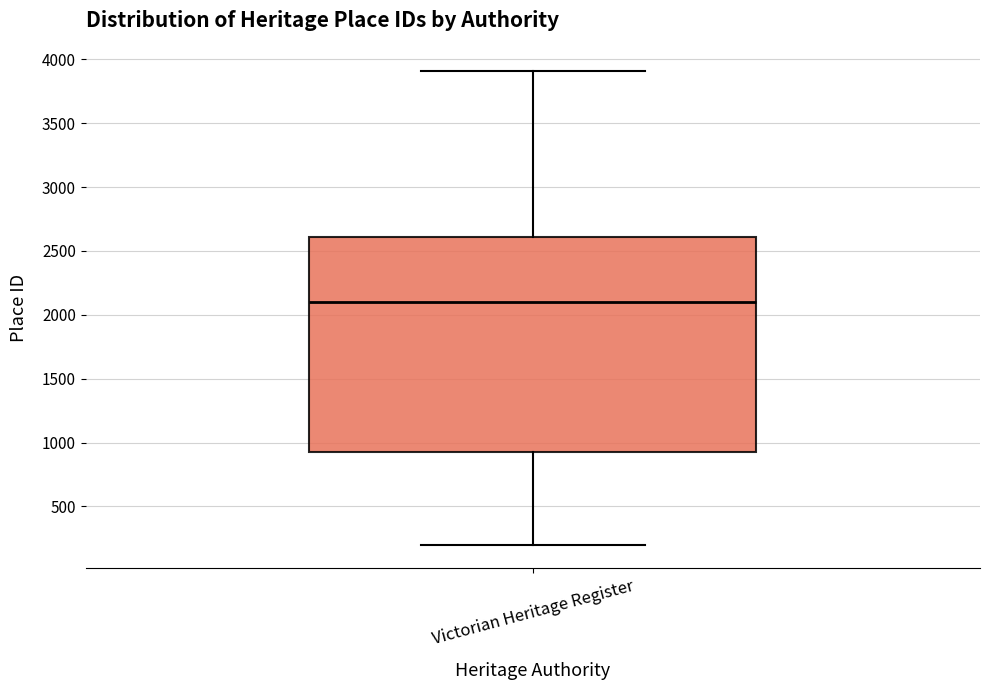

Transcribe this box plot: give where the median line is, the range the box spans, and where the two whiskers end, as read against the y-axis. The values are not printed on the chart, so give them approximately, as read against the axis.

median 2100, box 950 to 2600, whiskers 200 to 3900